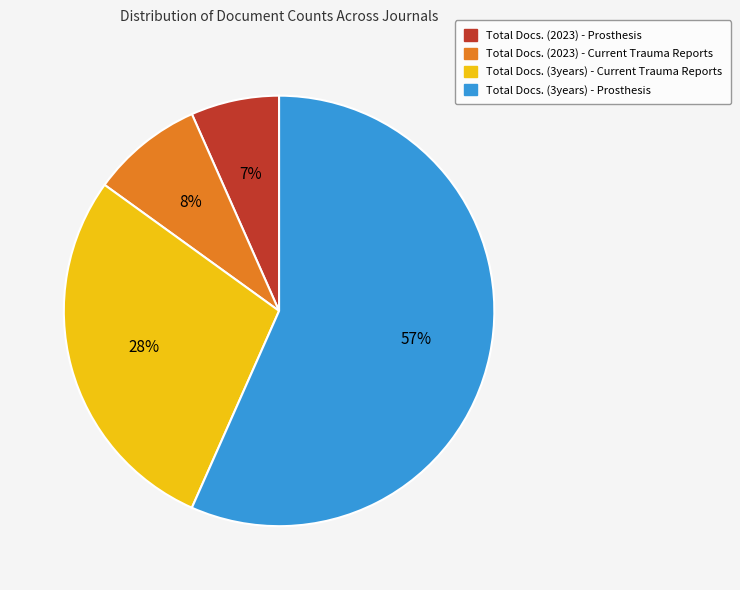

To the nearest percent, what is the combined percentage of Total Docs. (2023) - Current Trauma Reports and Total Docs. (2023) - Prosthesis?

15%